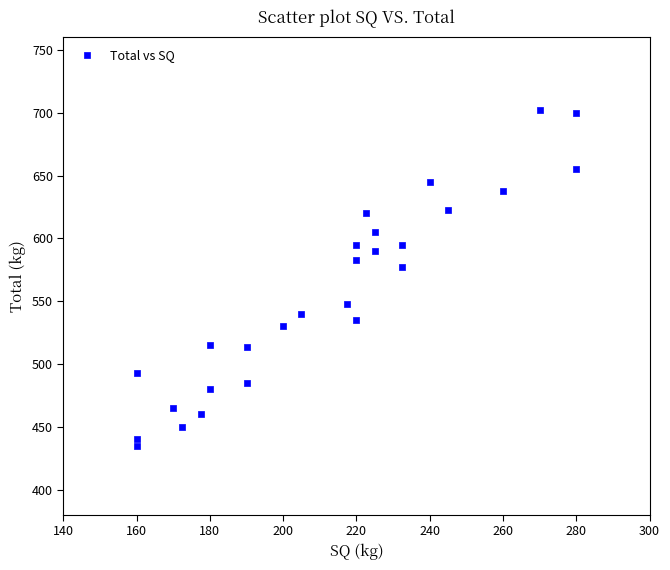

What Y value in the scatter plot is closest to 568?

577.5